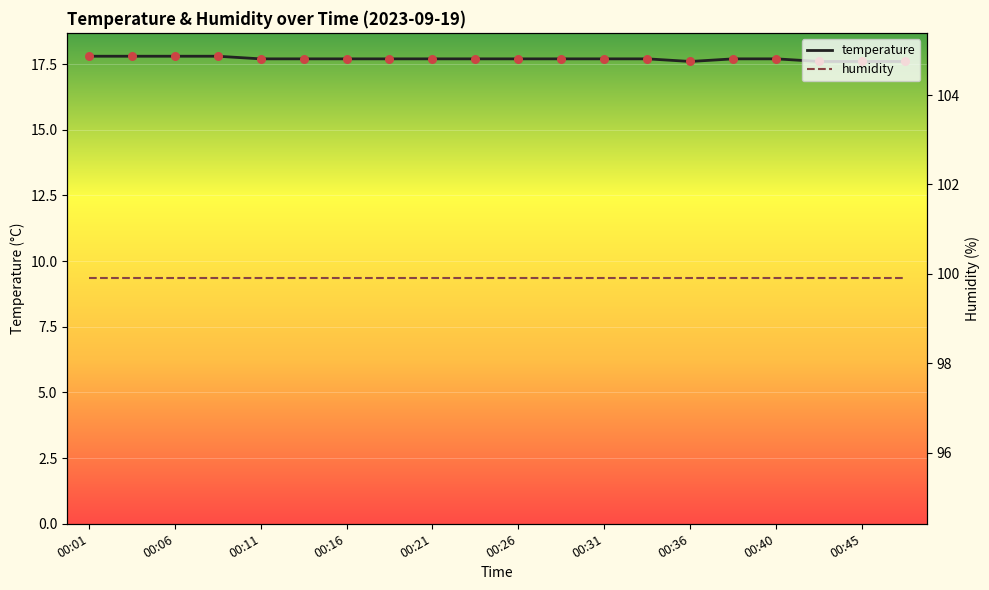

What are all the series names shown in the legend?

temperature, humidity